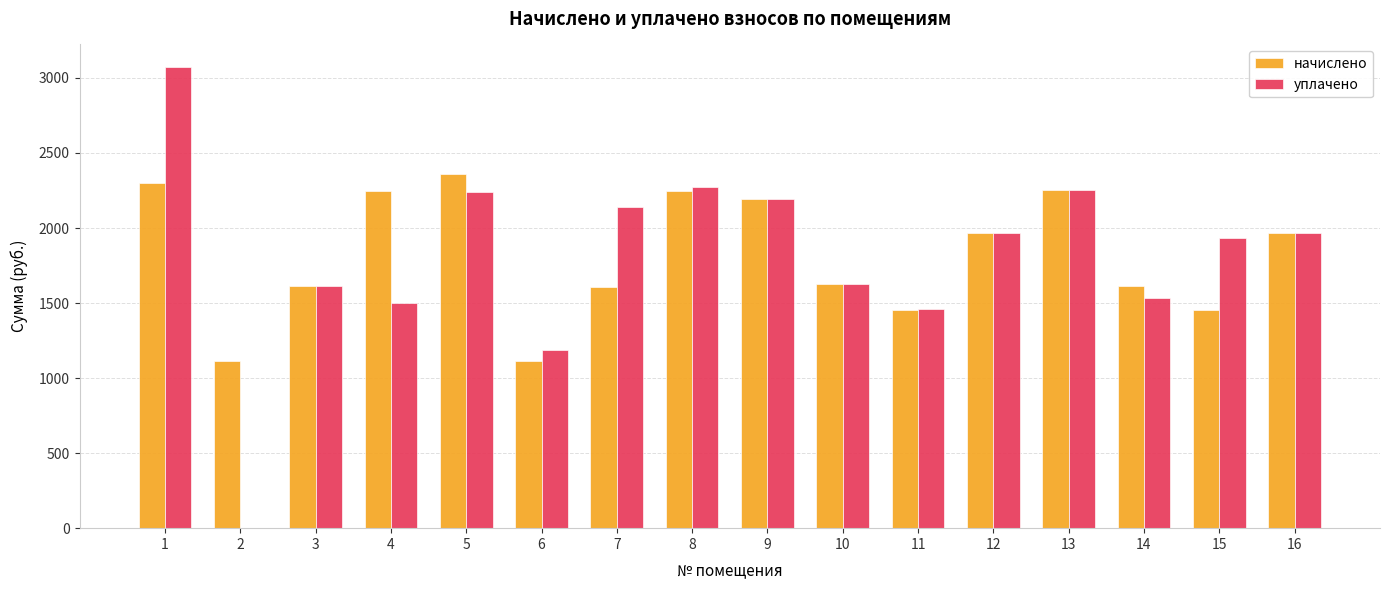

What is the total value across all series at 13?

4509.2